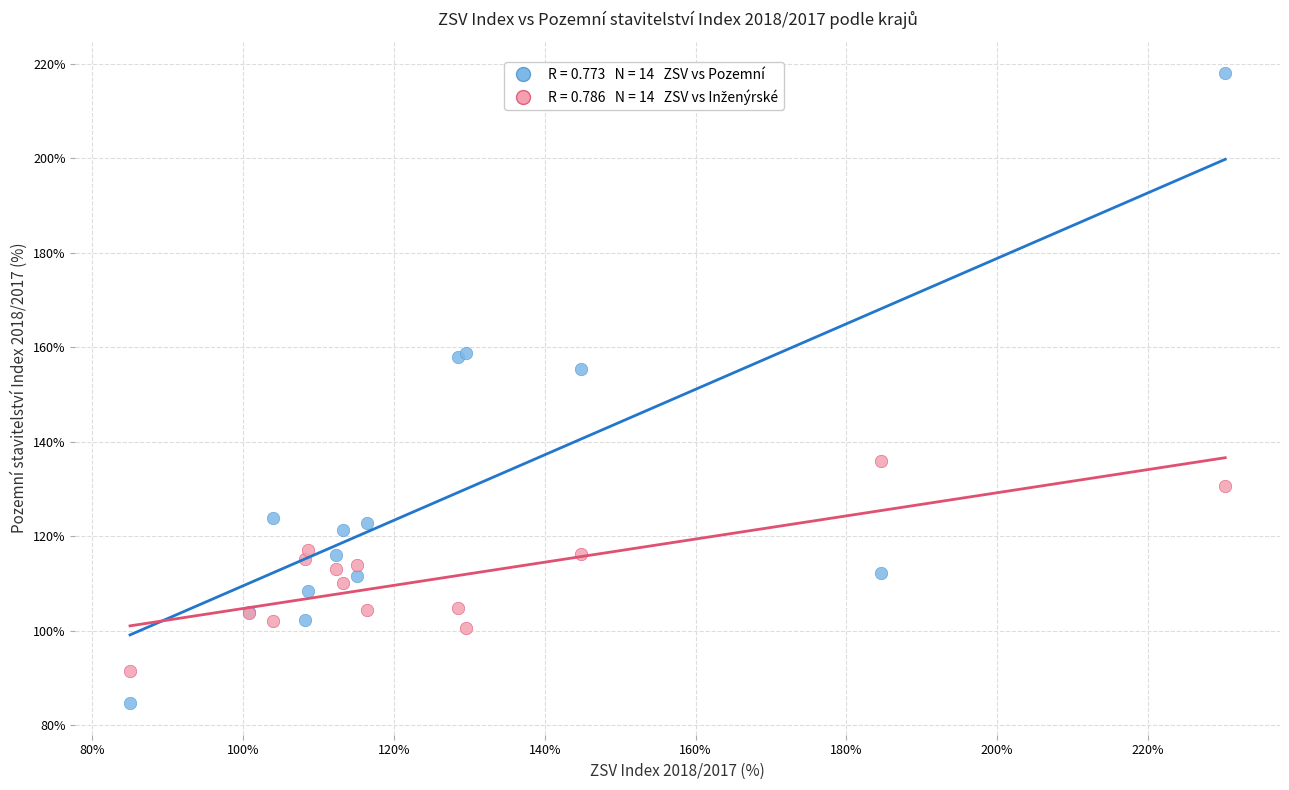

Across all series, what Y value is closest to 151?

155.4